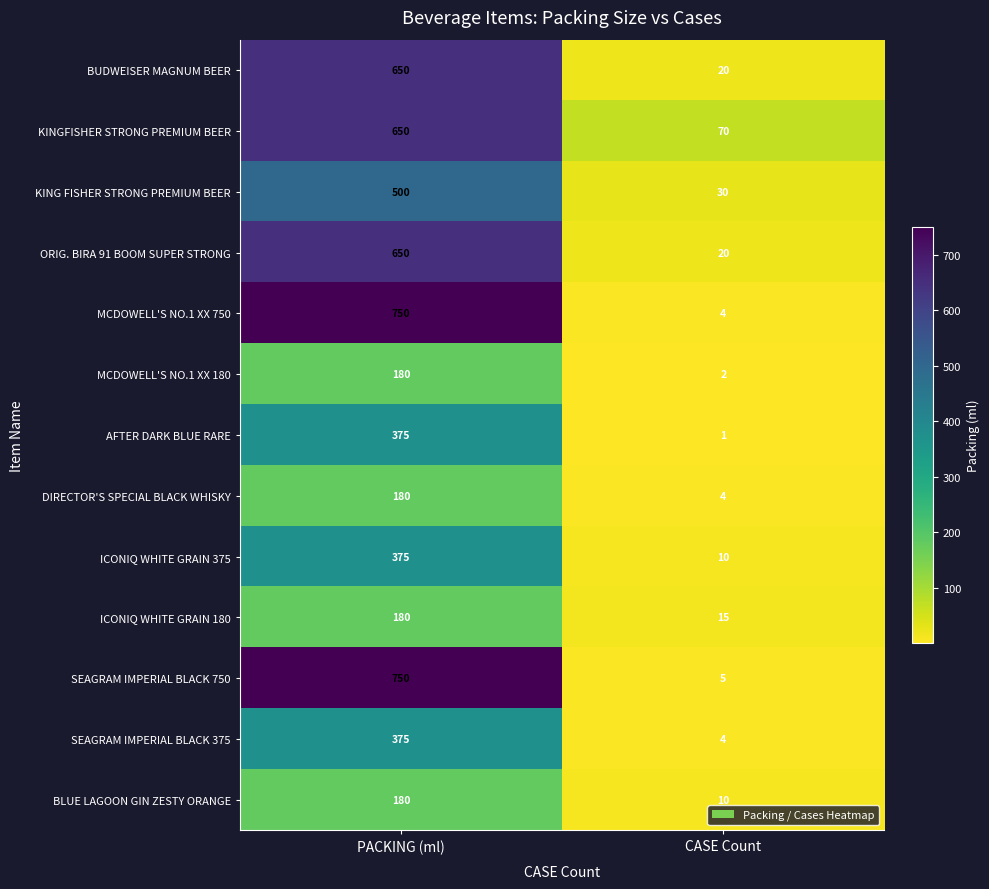

What is the greatest value displayed?

750